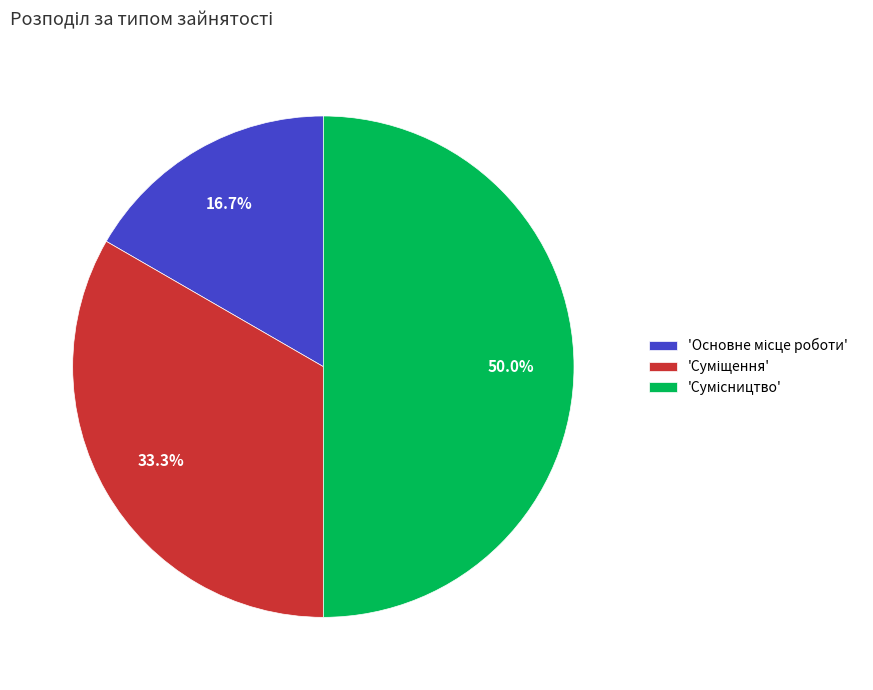

How many slices are in this pie chart?

3